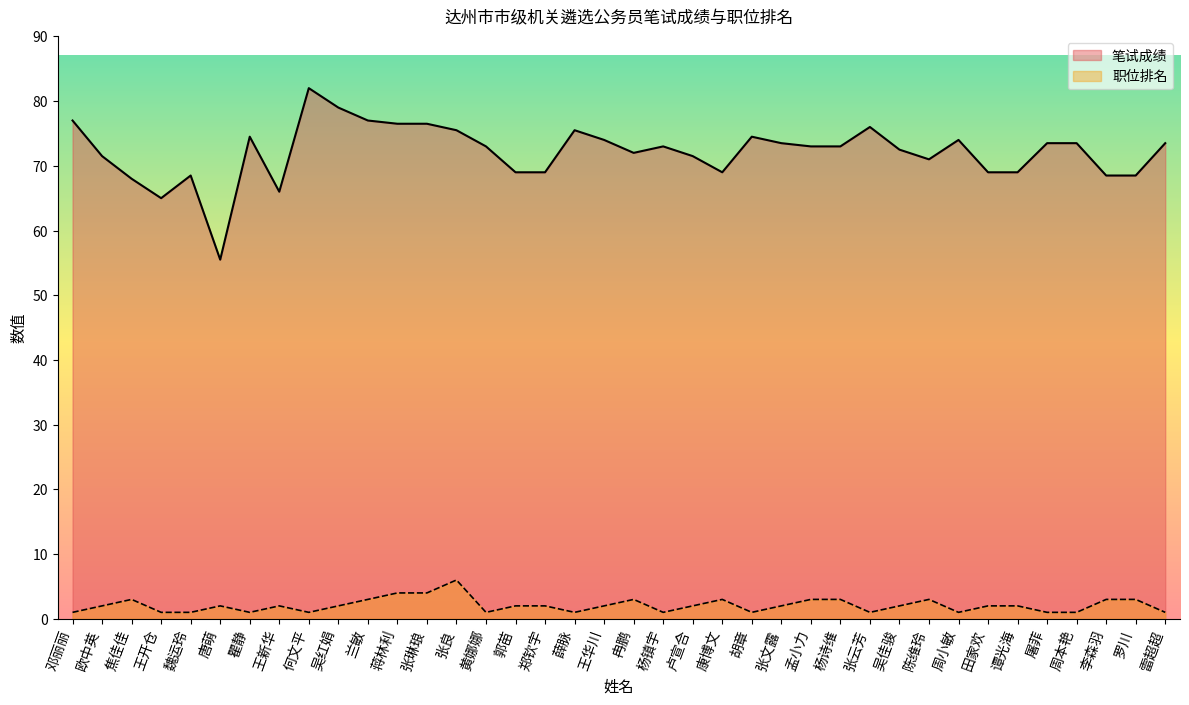

Where is the first local minimum for 职位排名?

瞿静